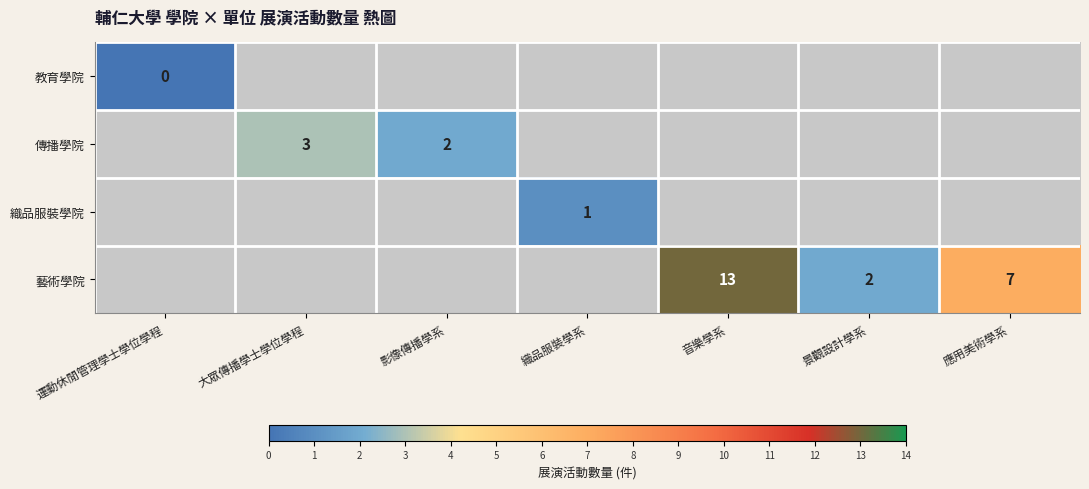

The value of 藝術學院 at 景觀設計學系 is 2. True or false?

True